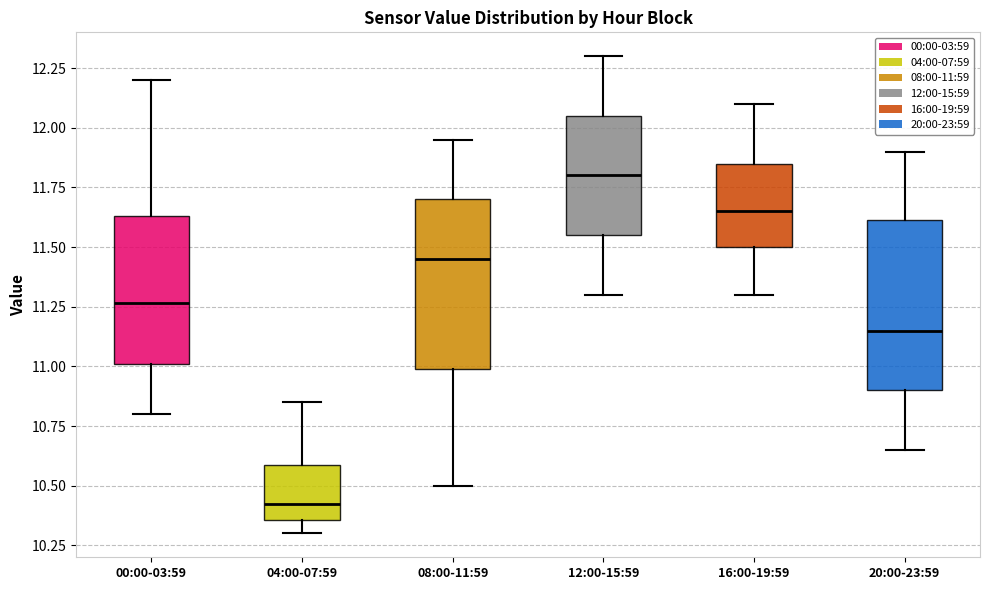

Where does the lower whisker of the box for 20:00-23:59 end on the y-axis? The values are not printed on the chart, so give them approximately, as read against the axis.

10.65